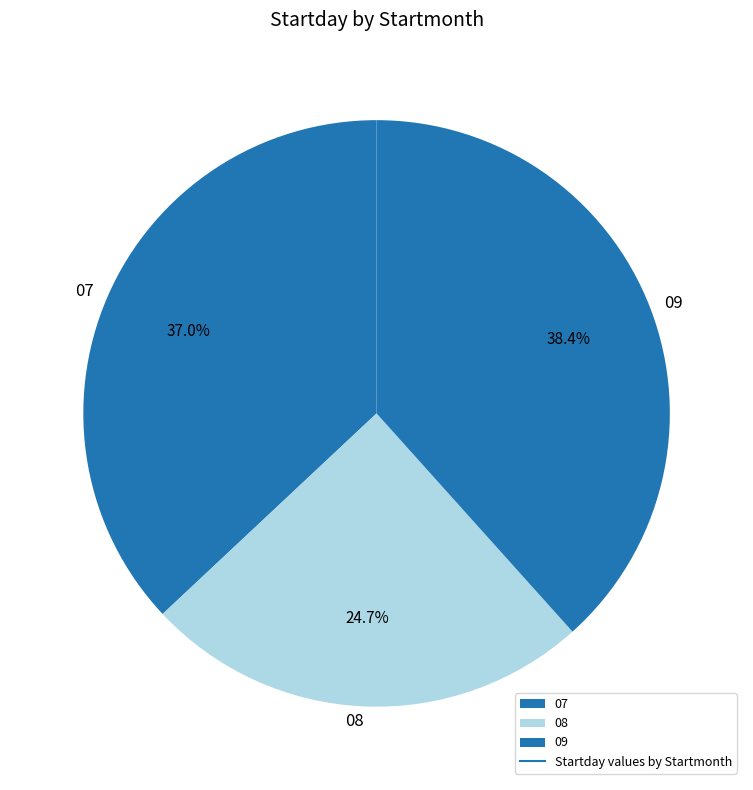

What portion of the pie excludes 07?

63.0%